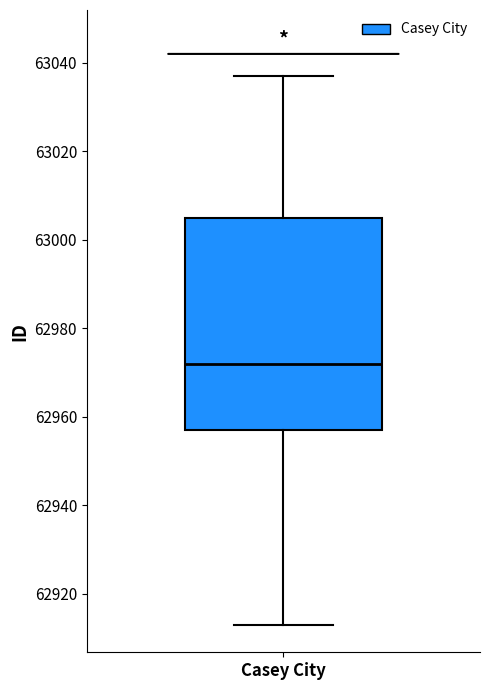

Read this box plot against the y-axis: the position of the median line, the range covered by the box, and the ends of both whiskers. The values are not printed on the chart, so give them approximately, as read against the axis.

median 62972, box 62958 to 63006, whiskers 62914 to 63038